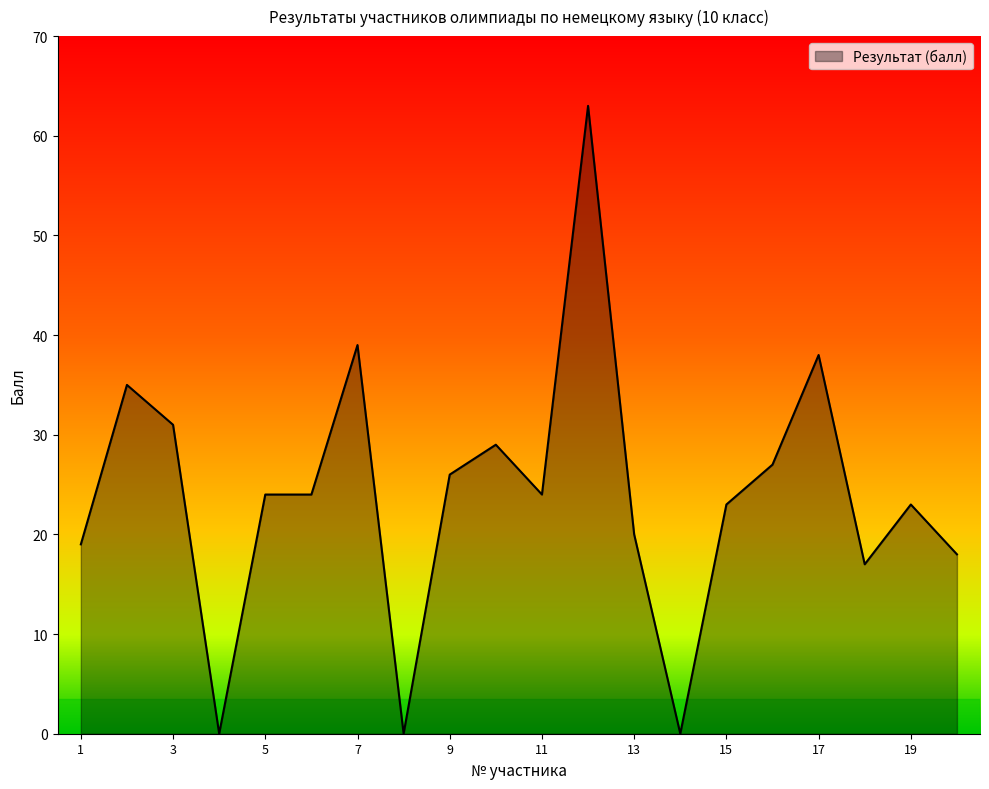

What is the greatest value displayed?

63